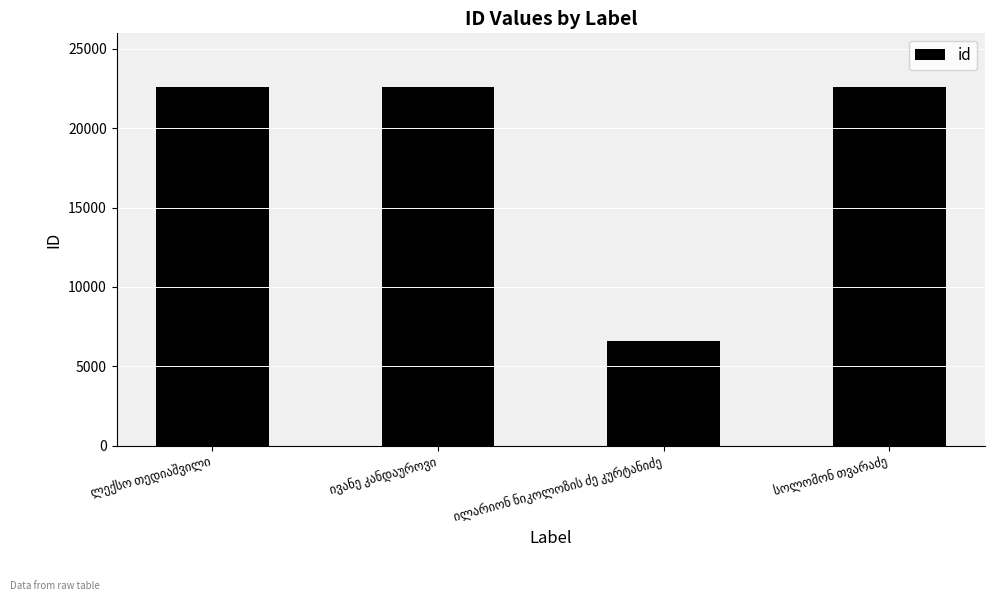

What is the sum of all values?

74323